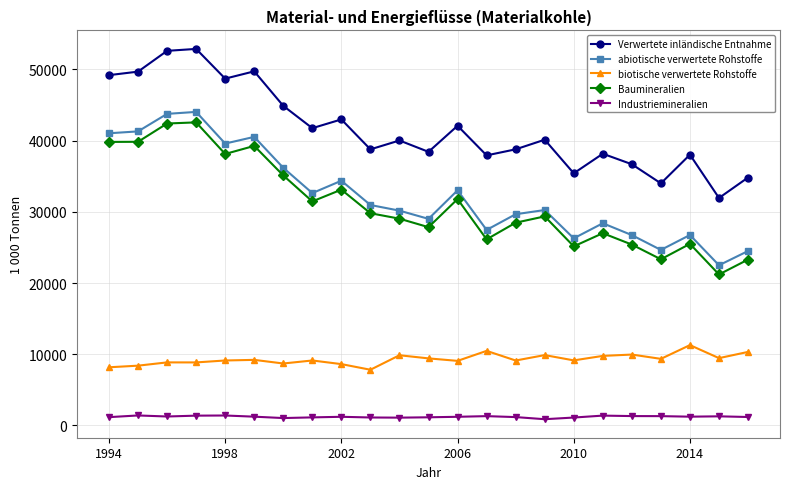

What is the lowest value of the Baumineralien series?

21202.3